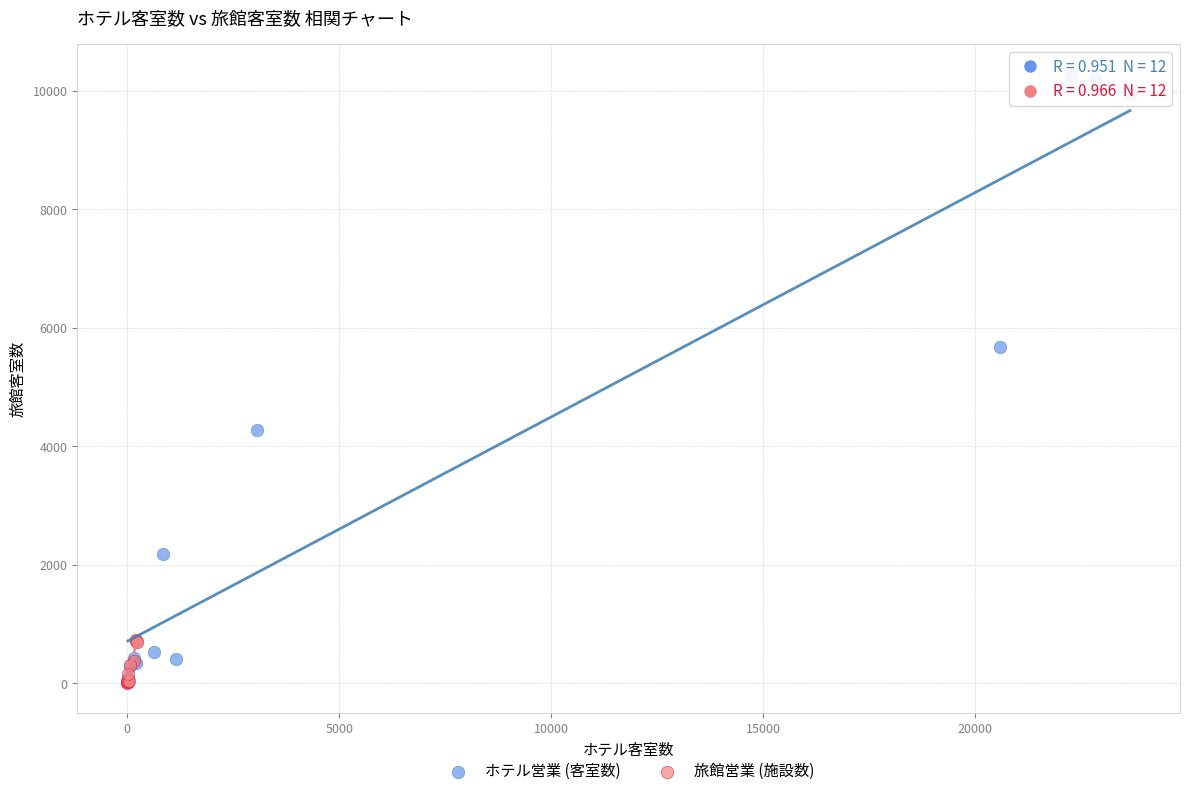

Which series contains the highest Y value?

ホテル営業 (客室数)